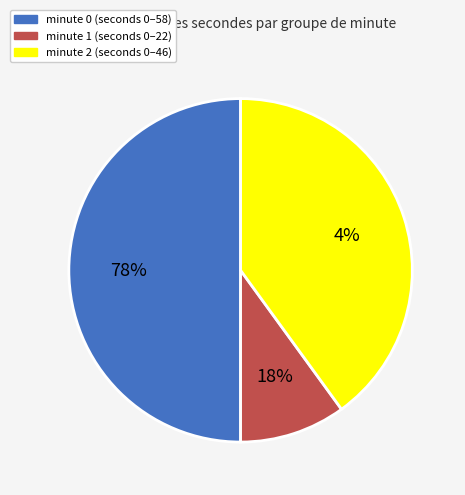

What is the ratio of the value at minute 1 to the value at minute 0?

0.2